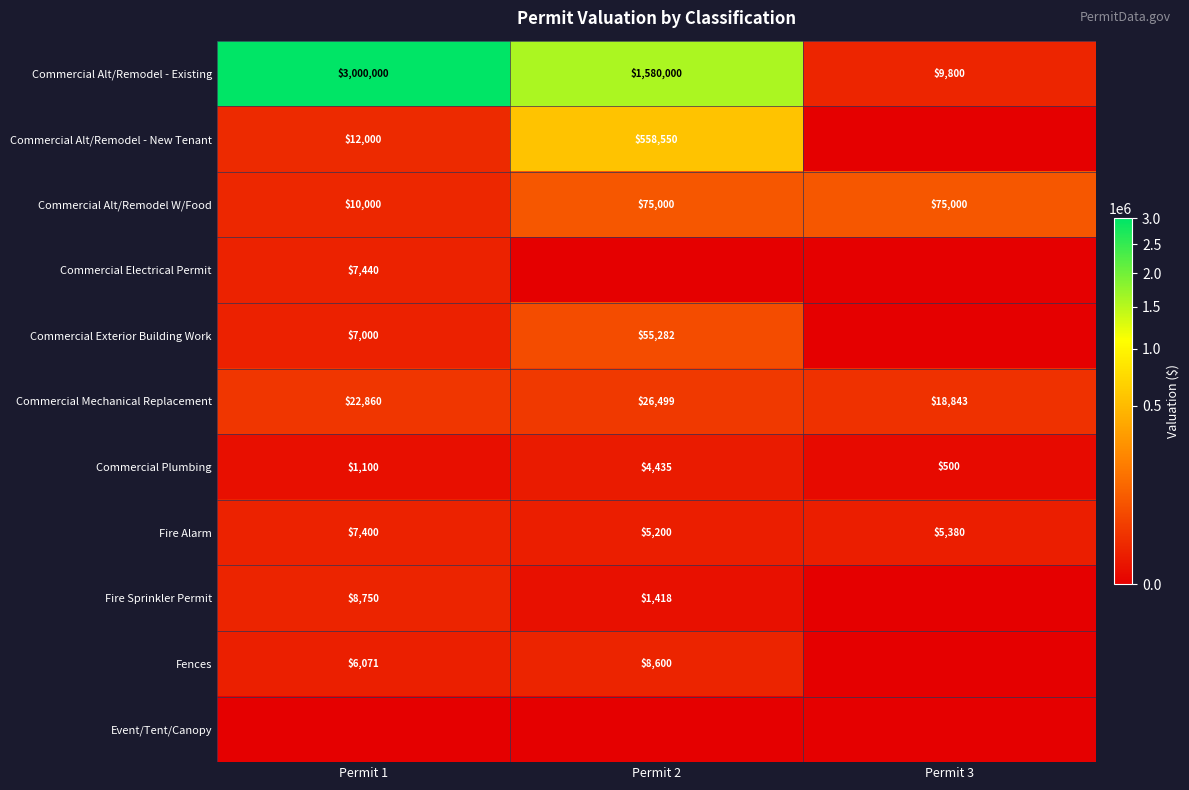

What is the average value of the Fire Alarm series?

5993